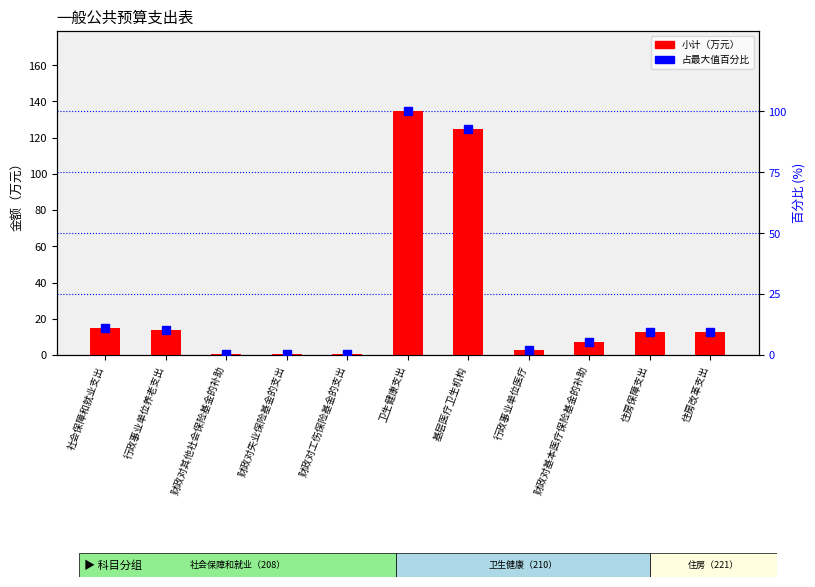

What is the difference between the maximum and minimum values in the 占最大值百分比 series?

99.7